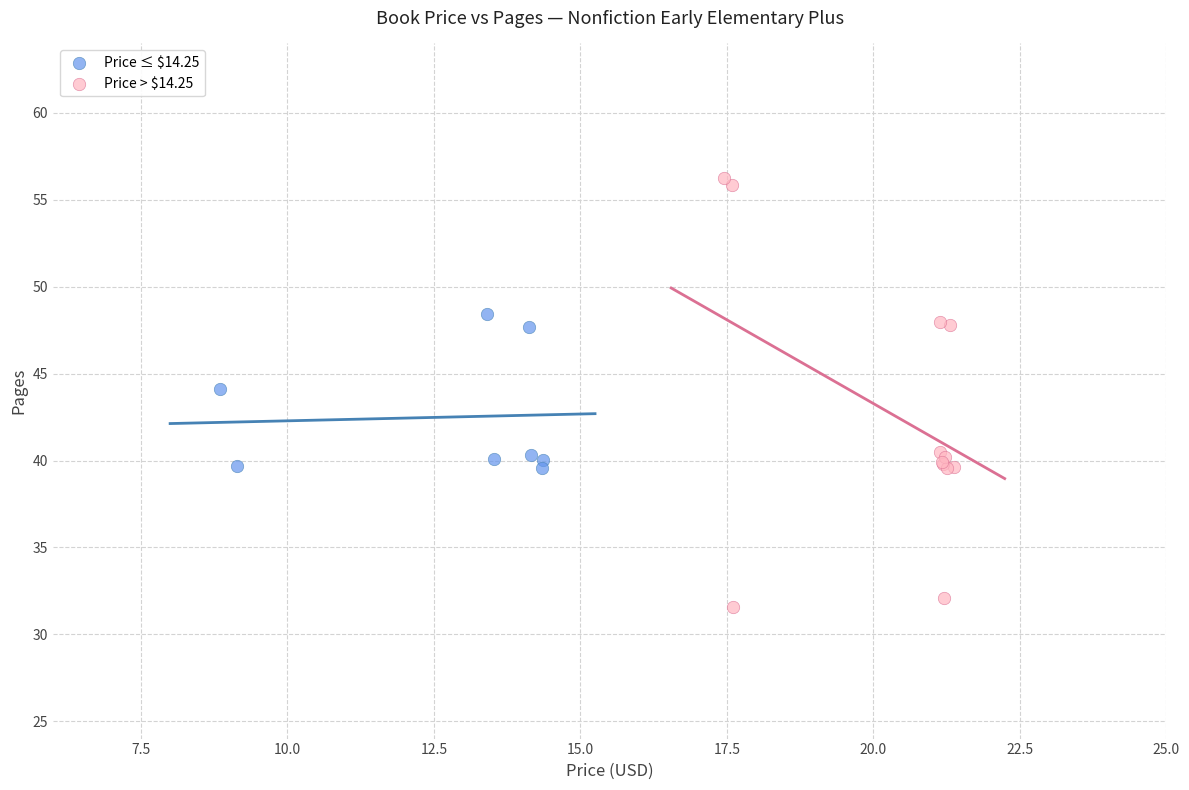

Which series reaches the minimum Y coordinate?

Price > $14.25